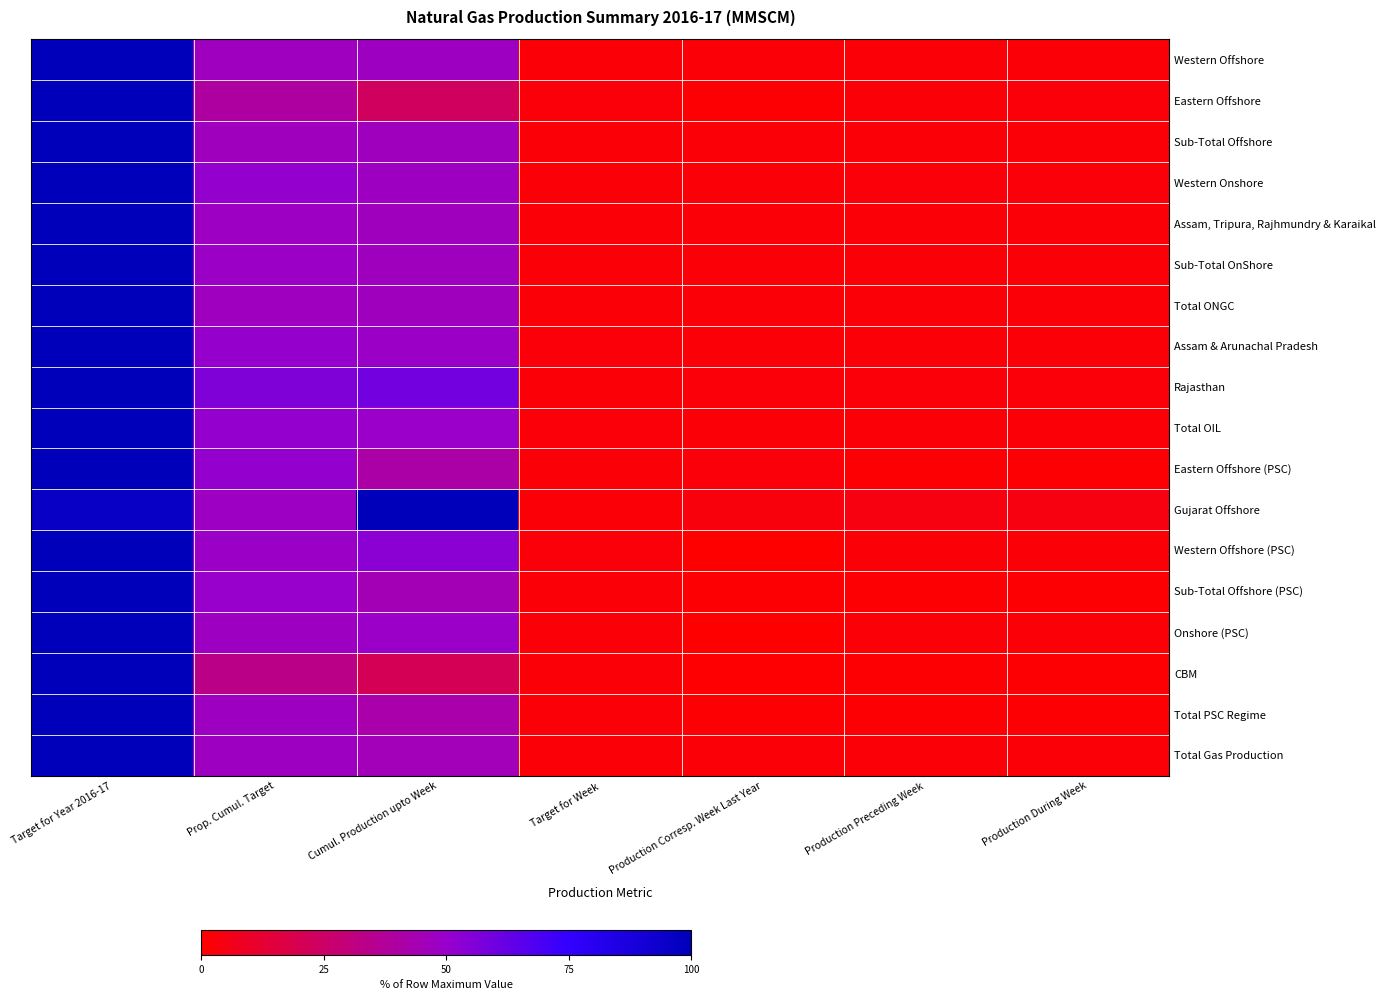

Reading left to right, extract all data points from this chart.

Western Offshore: Target for Year 2016-17=100.0	Prop. Cumul. Target=47.0	Cumul. Production upto Week=47.4	Target for Week=1.9	Production Corresp. Week Last Year=1.9	Production Preceding Week=1.9	Production During Week=1.8
Eastern Offshore: Target for Year 2016-17=100.0	Prop. Cumul. Target=39.7	Cumul. Production upto Week=23.3	Target for Week=2.1	Production Corresp. Week Last Year=0.8	Production Preceding Week=1.9	Production During Week=2.1
Sub-Total Offshore: Target for Year 2016-17=100.0	Prop. Cumul. Target=46.8	Cumul. Production upto Week=46.5	Target for Week=1.9	Production Corresp. Week Last Year=1.9	Production Preceding Week=1.9	Production During Week=1.9
Western Onshore: Target for Year 2016-17=100.0	Prop. Cumul. Target=50.8	Cumul. Production upto Week=47.5	Target for Week=1.9	Production Corresp. Week Last Year=1.9	Production Preceding Week=2.0	Production During Week=2.1
Assam, Tripura, Rajhmundry & Karaikal: Target for Year 2016-17=100.0	Prop. Cumul. Target=47.8	Cumul. Production upto Week=46.6	Target for Week=1.9	Production Corresp. Week Last Year=1.7	Production Preceding Week=1.9	Production During Week=1.8
Sub-Total OnShore: Target for Year 2016-17=100.0	Prop. Cumul. Target=48.6	Cumul. Production upto Week=46.9	Target for Week=1.9	Production Corresp. Week Last Year=1.7	Production Preceding Week=1.9	Production During Week=1.9
Total ONGC: Target for Year 2016-17=100.0	Prop. Cumul. Target=47.2	Cumul. Production upto Week=46.6	Target for Week=1.9	Production Corresp. Week Last Year=1.9	Production Preceding Week=1.9	Production During Week=1.9
Assam & Arunachal Pradesh: Target for Year 2016-17=100.0	Prop. Cumul. Target=50.7	Cumul. Production upto Week=48.6	Target for Week=2.0	Production Corresp. Week Last Year=1.7	Production Preceding Week=1.8	Production During Week=1.8
Rajasthan: Target for Year 2016-17=100.0	Prop. Cumul. Target=56.1	Cumul. Production upto Week=59.4	Target for Week=1.7	Production Corresp. Week Last Year=2.3	Production Preceding Week=2.0	Production During Week=2.1
Total OIL: Target for Year 2016-17=100.0	Prop. Cumul. Target=51.1	Cumul. Production upto Week=49.3	Target for Week=2.0	Production Corresp. Week Last Year=1.8	Production Preceding Week=1.8	Production During Week=1.9
Eastern Offshore (PSC): Target for Year 2016-17=100.0	Prop. Cumul. Target=51.1	Cumul. Production upto Week=40.7	Target for Week=1.9	Production Corresp. Week Last Year=2.1	Production Preceding Week=1.5	Production During Week=1.3
Gujarat Offshore: Target for Year 2016-17=96.1	Prop. Cumul. Target=47.9	Cumul. Production upto Week=100.0	Target for Week=1.8	Production Corresp. Week Last Year=3.5	Production Preceding Week=4.0	Production During Week=4.0
Western Offshore (PSC): Target for Year 2016-17=100.0	Prop. Cumul. Target=48.7	Cumul. Production upto Week=53.3	Target for Week=2.0	Production Corresp. Week Last Year=0.0	Production Preceding Week=1.6	Production During Week=1.8
Sub-Total Offshore (PSC): Target for Year 2016-17=100.0	Prop. Cumul. Target=50.4	Cumul. Production upto Week=44.9	Target for Week=1.9	Production Corresp. Week Last Year=1.5	Production Preceding Week=1.5	Production During Week=1.4
Onshore (PSC): Target for Year 2016-17=100.0	Prop. Cumul. Target=47.4	Cumul. Production upto Week=49.0	Target for Week=1.9	Production Corresp. Week Last Year=0.1	Production Preceding Week=1.7	Production During Week=1.8
CBM: Target for Year 2016-17=100.0	Prop. Cumul. Target=33.6	Cumul. Production upto Week=21.1	Target for Week=1.8	Production Corresp. Week Last Year=0.6	Production Preceding Week=0.9	Production During Week=0.9
Total PSC Regime: Target for Year 2016-17=100.0	Prop. Cumul. Target=47.4	Cumul. Production upto Week=42.0	Target for Week=1.9	Production Corresp. Week Last Year=1.2	Production Preceding Week=1.5	Production During Week=1.4
Total Gas Production: Target for Year 2016-17=100.0	Prop. Cumul. Target=47.6	Cumul. Production upto Week=45.7	Target for Week=1.9	Production Corresp. Week Last Year=1.7	Production Preceding Week=1.8	Production During Week=1.8